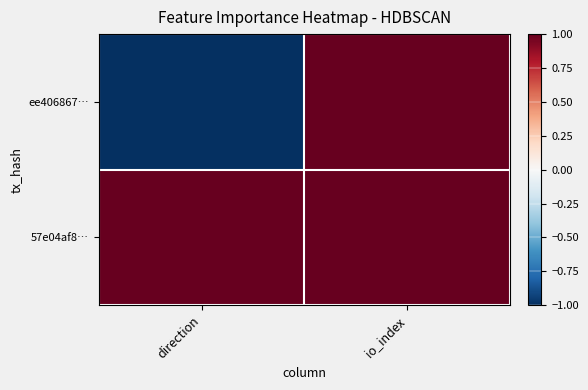

At how many categories does at least one series exceed 56?

1